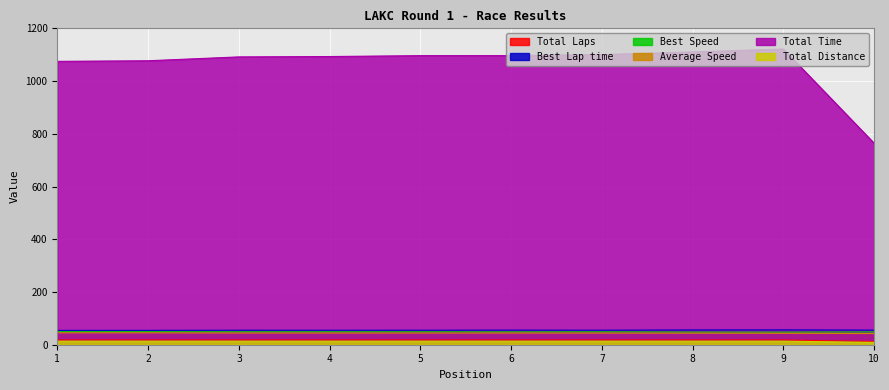

Reading left to right, transcribe all the data shown in this chart.

Total Laps: 1=18.0	2=18.0	3=18.0	4=18.0	5=18.0	6=18.0	7=18.0	8=18.0	9=18.0	10=12.0
Best Lap time: 1=54.4	2=54.5	3=55.0	4=54.9	5=55.0	6=55.5	7=55.1	8=56.0	9=56.3	10=55.4
Best Speed: 1=49.6	2=49.5	3=49.1	4=49.2	5=49.1	6=48.7	7=49.0	8=48.2	9=47.9	10=48.8
Average Speed: 1=45.2	2=45.1	3=44.5	4=44.5	5=44.3	6=44.3	7=44.2	8=43.8	9=43.3	10=42.4
Total Time: 1=1074.8	2=1077.0	3=1091.6	4=1093.0	5=1096.4	6=1096.4	7=1100.4	8=1110.4	9=1121.4	10=764.1
Total Distance: 1=13.5	2=13.5	3=13.5	4=13.5	5=13.5	6=13.5	7=13.5	8=13.5	9=13.5	10=9.0